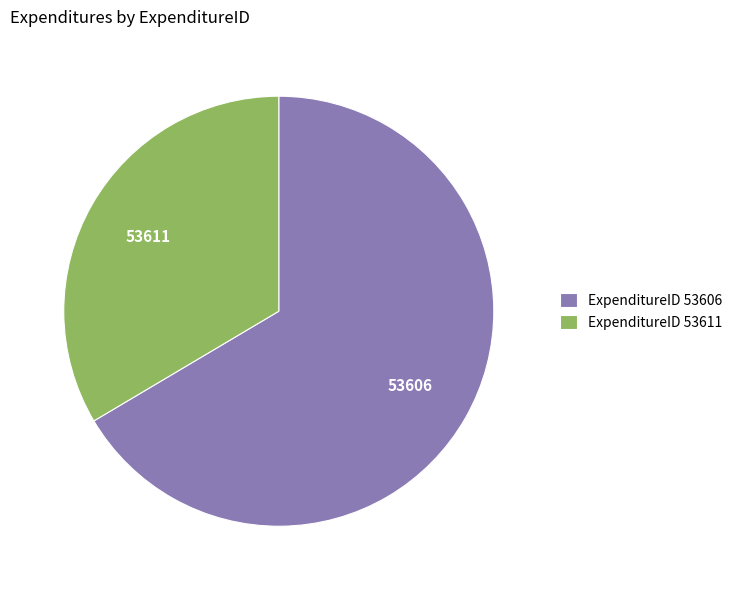

Does any single category account for the majority?

Yes